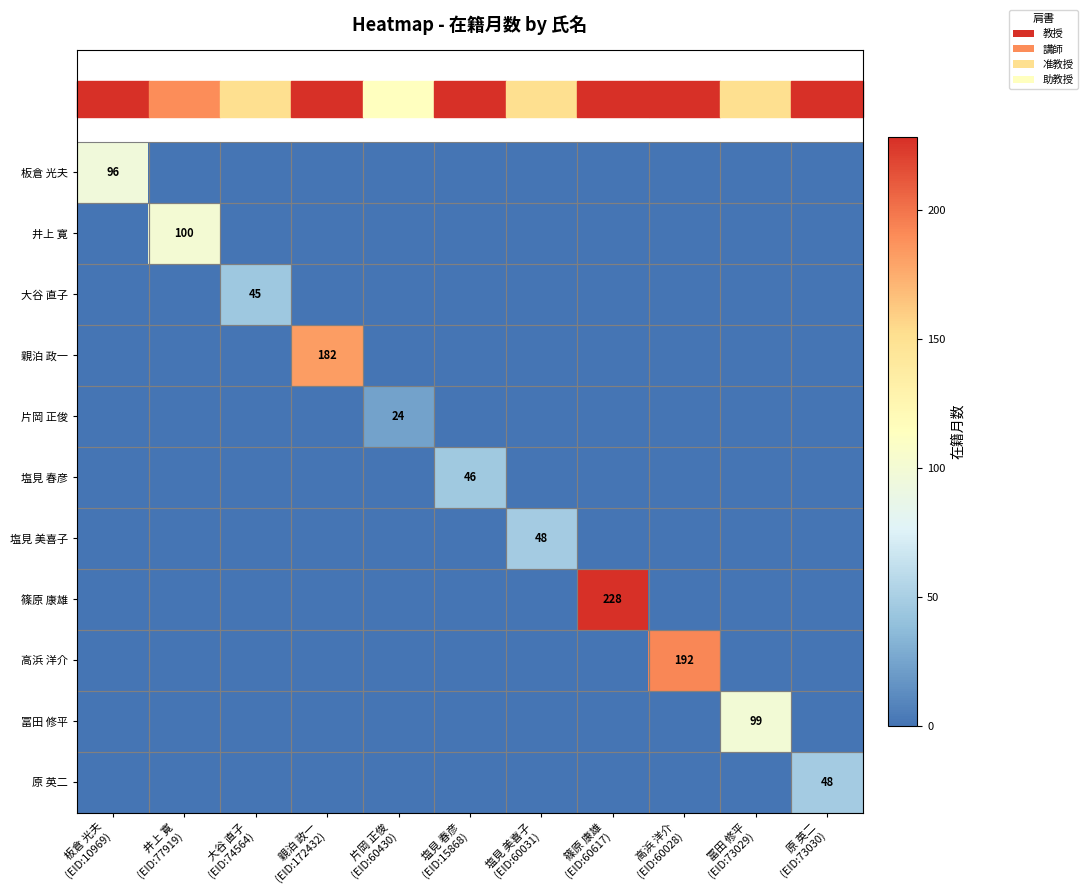

Between 井上 寛 (EID:77919) and 大谷 直子 (EID:74564), which series saw the biggest shift?

井上 寛